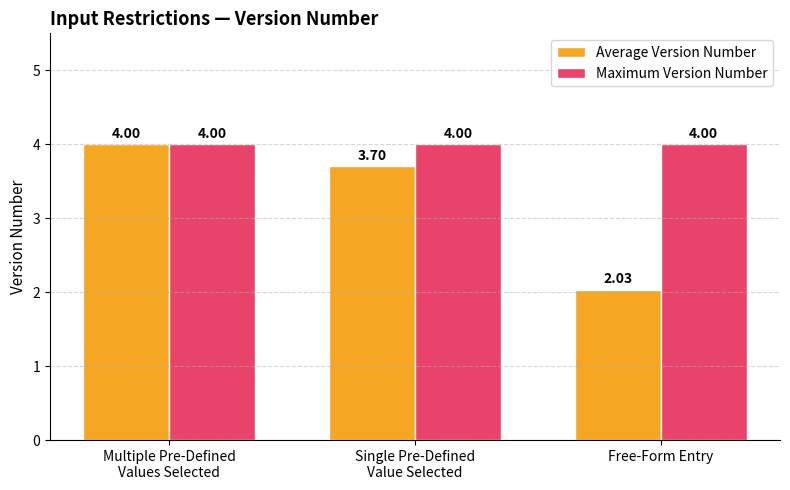

What is the average value of the Maximum Version Number series?

4.0